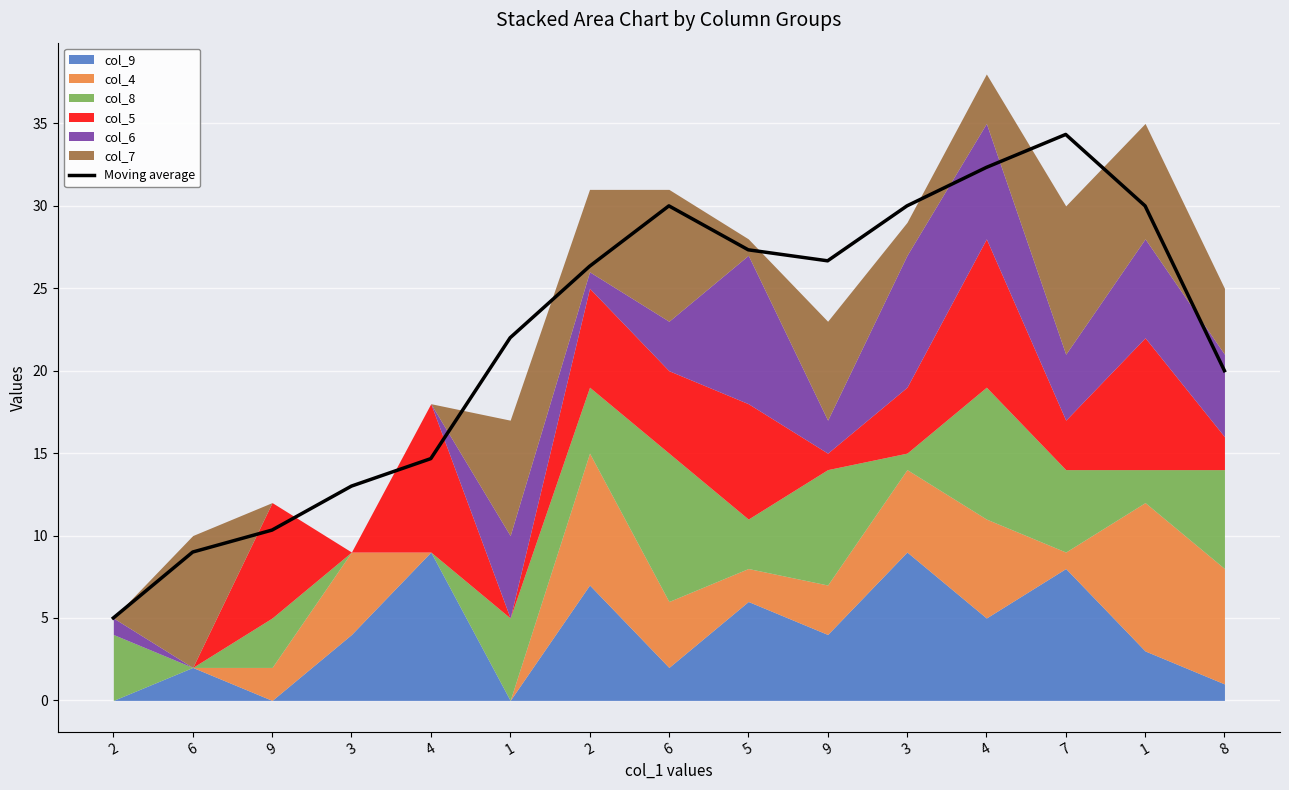

List the labels in order of value, smallest first.

2, 6, 9, 3, 4, 8, 1, 2, 9, 5, 6, 1, 3, 4, 7